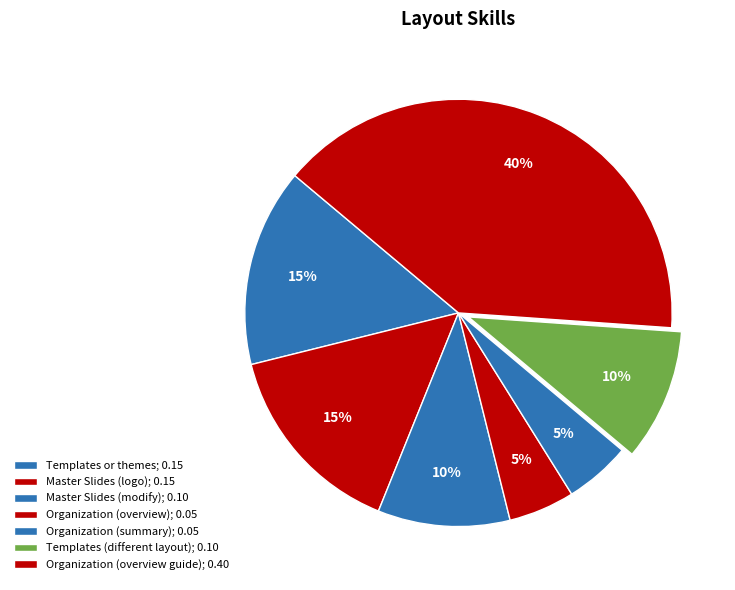

Count the number of slices in the pie.

7